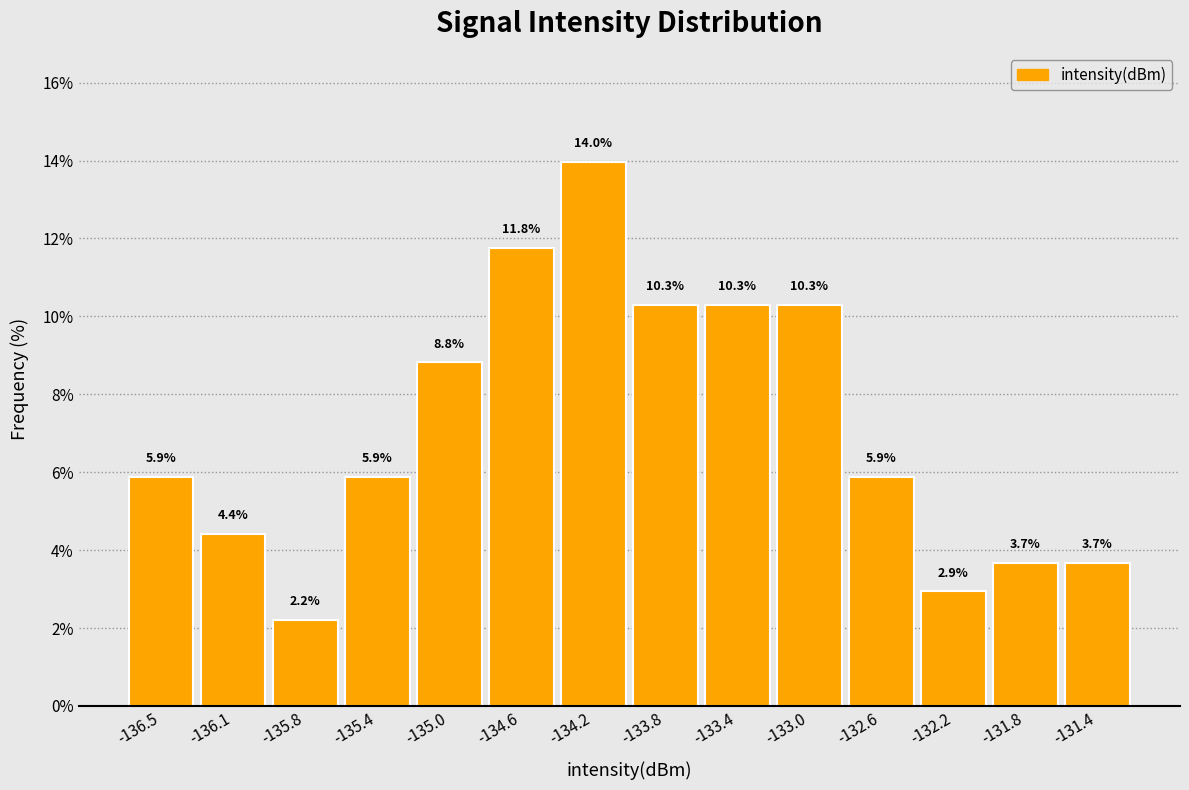

Reading left to right, transcribe this chart: for each bar, give the range it covers on the x-axis and its height. The bar edges are not printed on the chart, so give them approximately, as read against the axis.

-136.75 to -136.35: 5.9
-136.35 to -135.95: 4.4
-135.95 to -135.55: 2.2
-135.55 to -135.15: 5.9
-135.15 to -134.75: 8.8
-134.75 to -134.35: 11.8
-134.35 to -133.95: 14.0
-133.95 to -133.55: 10.3
-133.55 to -133.20: 10.3
-133.20 to -132.80: 10.3
-132.80 to -132.40: 5.9
-132.40 to -132.00: 2.9
-132.00 to -131.60: 3.7
-131.60 to -131.20: 3.7